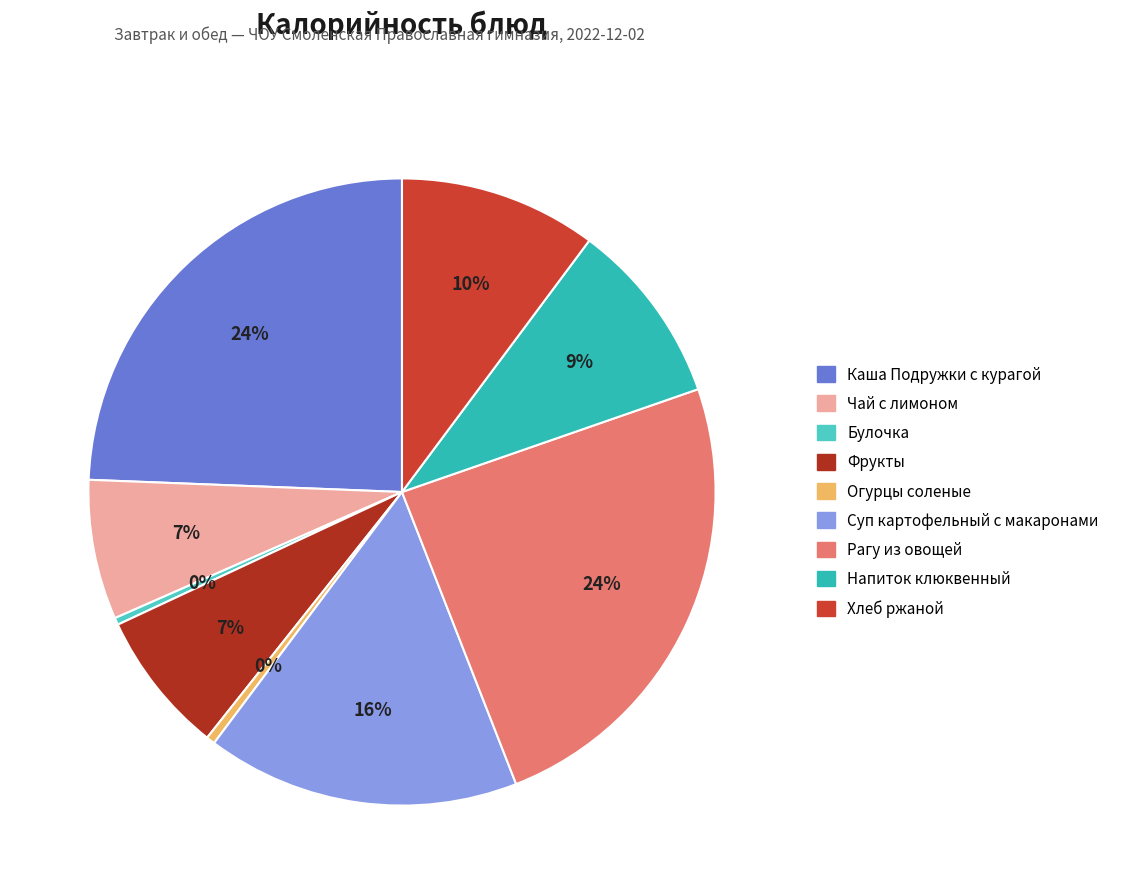

What percentage do Хлеб ржаной and Фрукты together represent?

17.6%